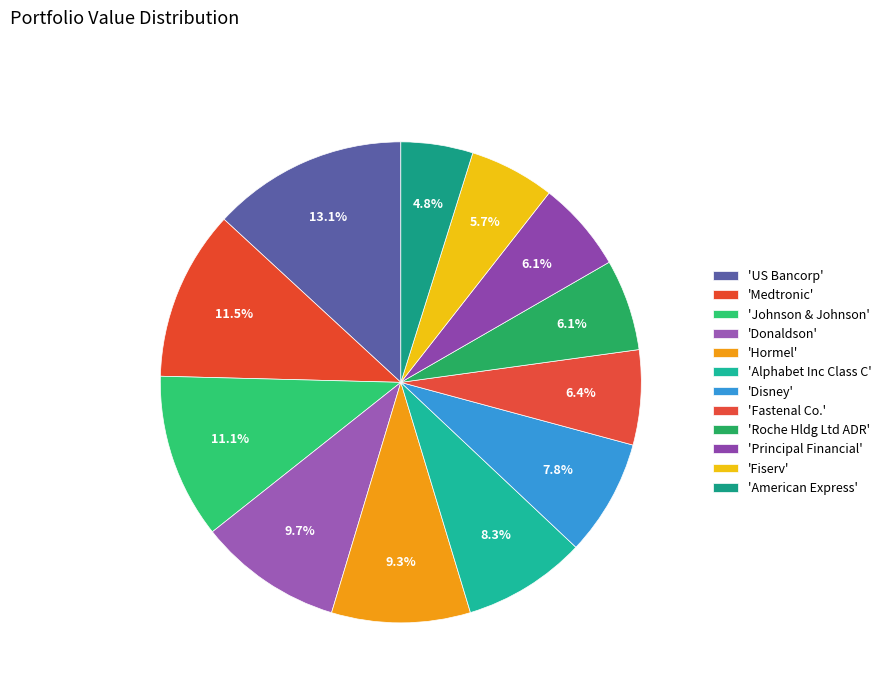

How many slices are in this pie chart?

12